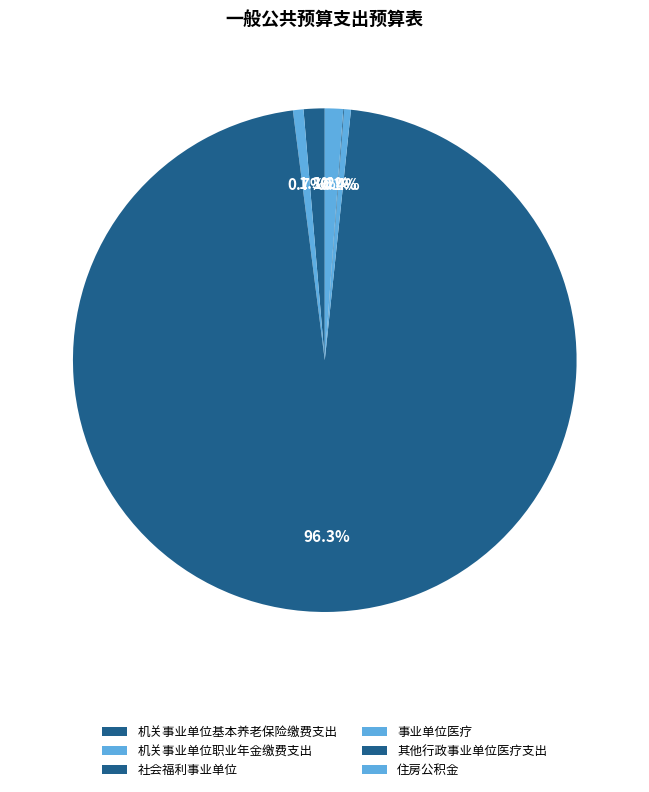

To the nearest percent, what percentage of the pie is 机关事业单位基本养老保险缴费支出?

1%